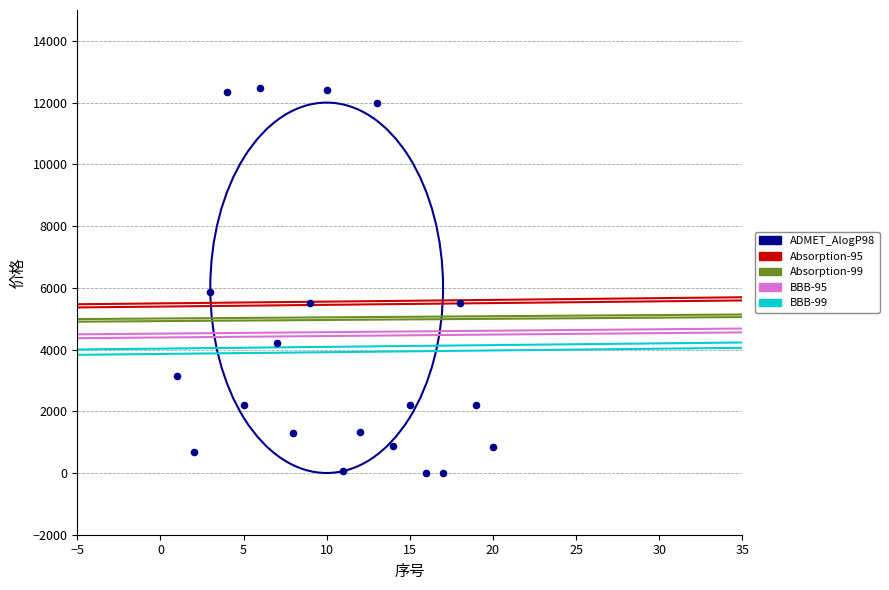

What Y value in the scatter plot is closest to 6241?

5850.0